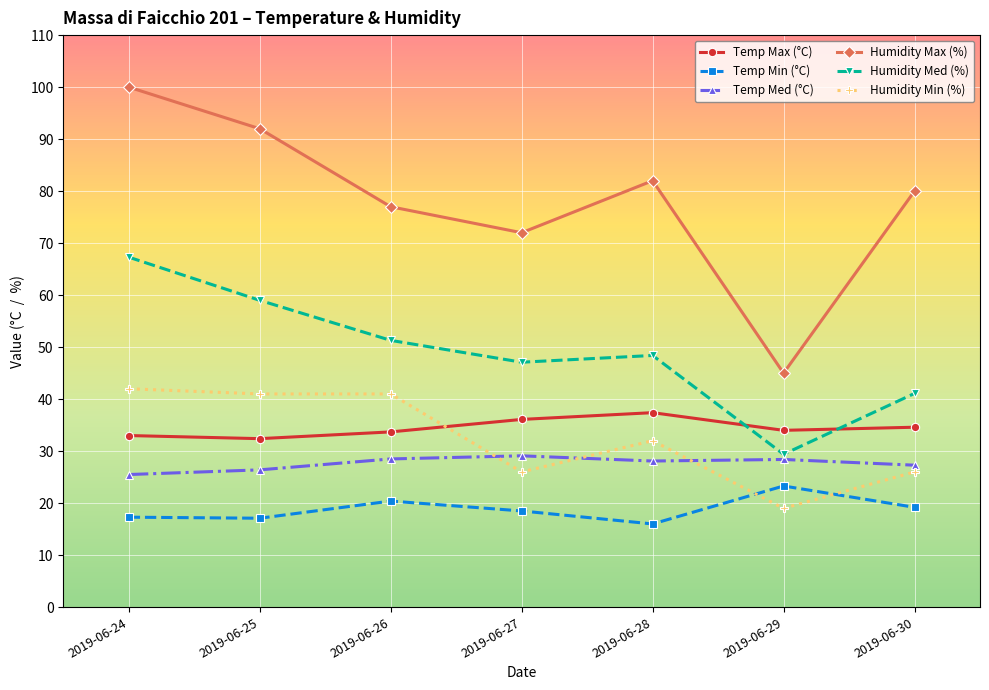

What is the approximate value of Humidity Max (%) at 2019-06-29?

45.0